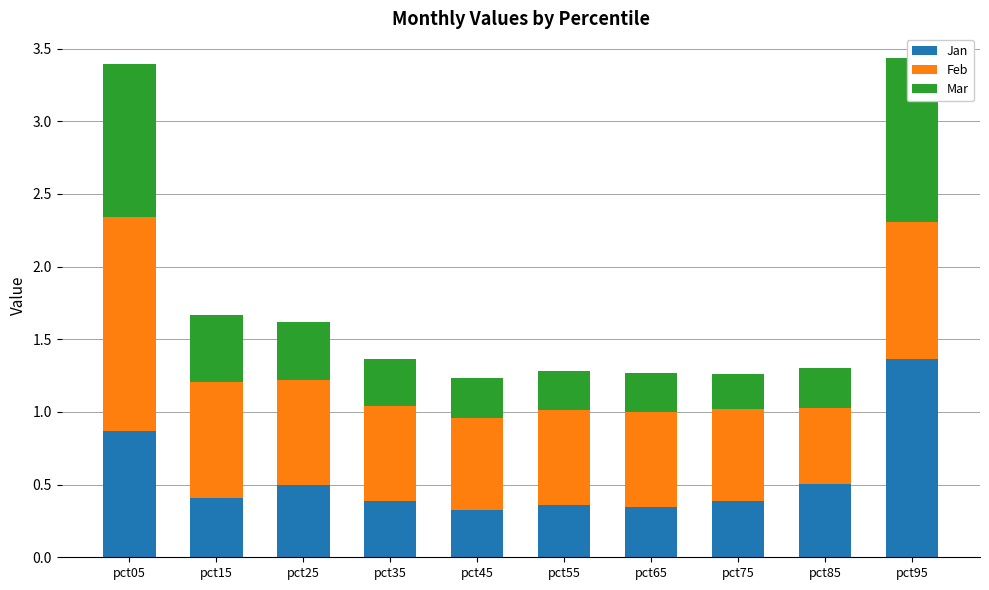

Reading right to left, extract all data points from this chart.

Jan: 1.4	0.5	0.4	0.3	0.4	0.3	0.4	0.5	0.4	0.9
Feb: 0.9	0.5	0.6	0.7	0.7	0.6	0.7	0.7	0.8	1.5
Mar: 1.1	0.3	0.2	0.3	0.3	0.3	0.3	0.4	0.5	1.0